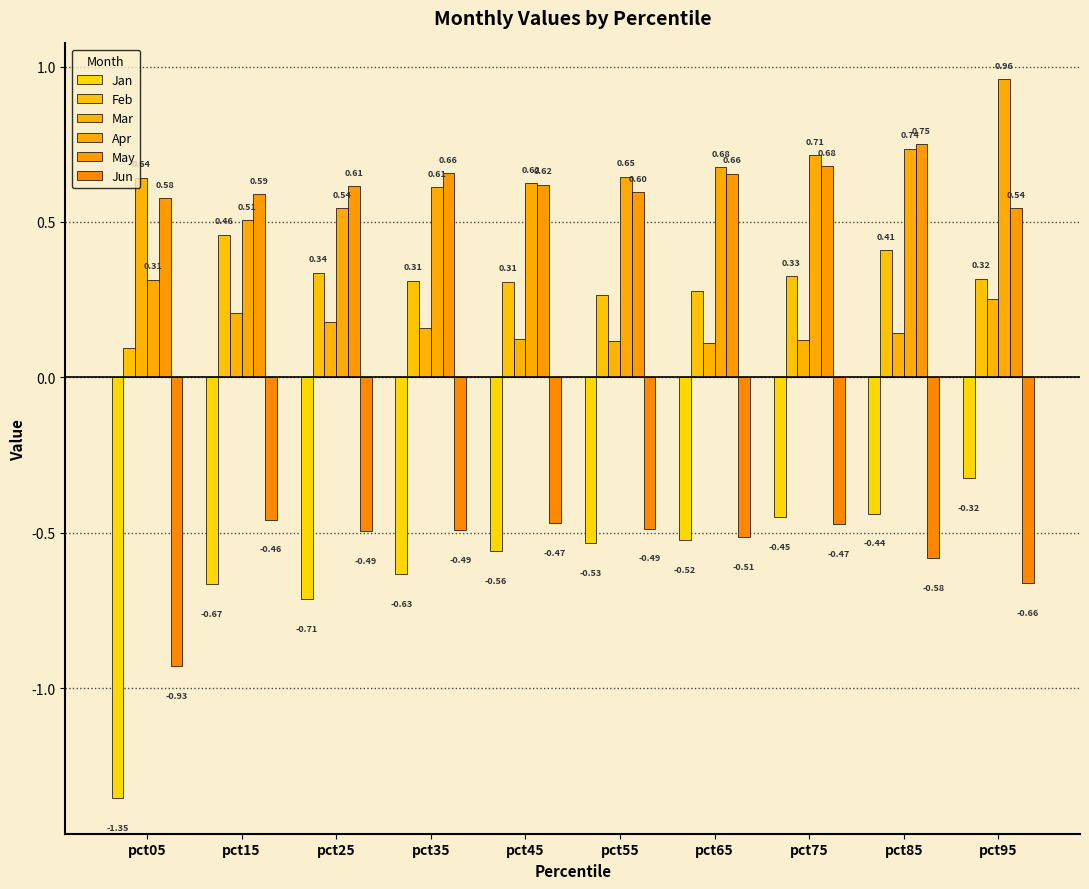

What is the value of the Jan bar at the 4th from the left?

-0.6